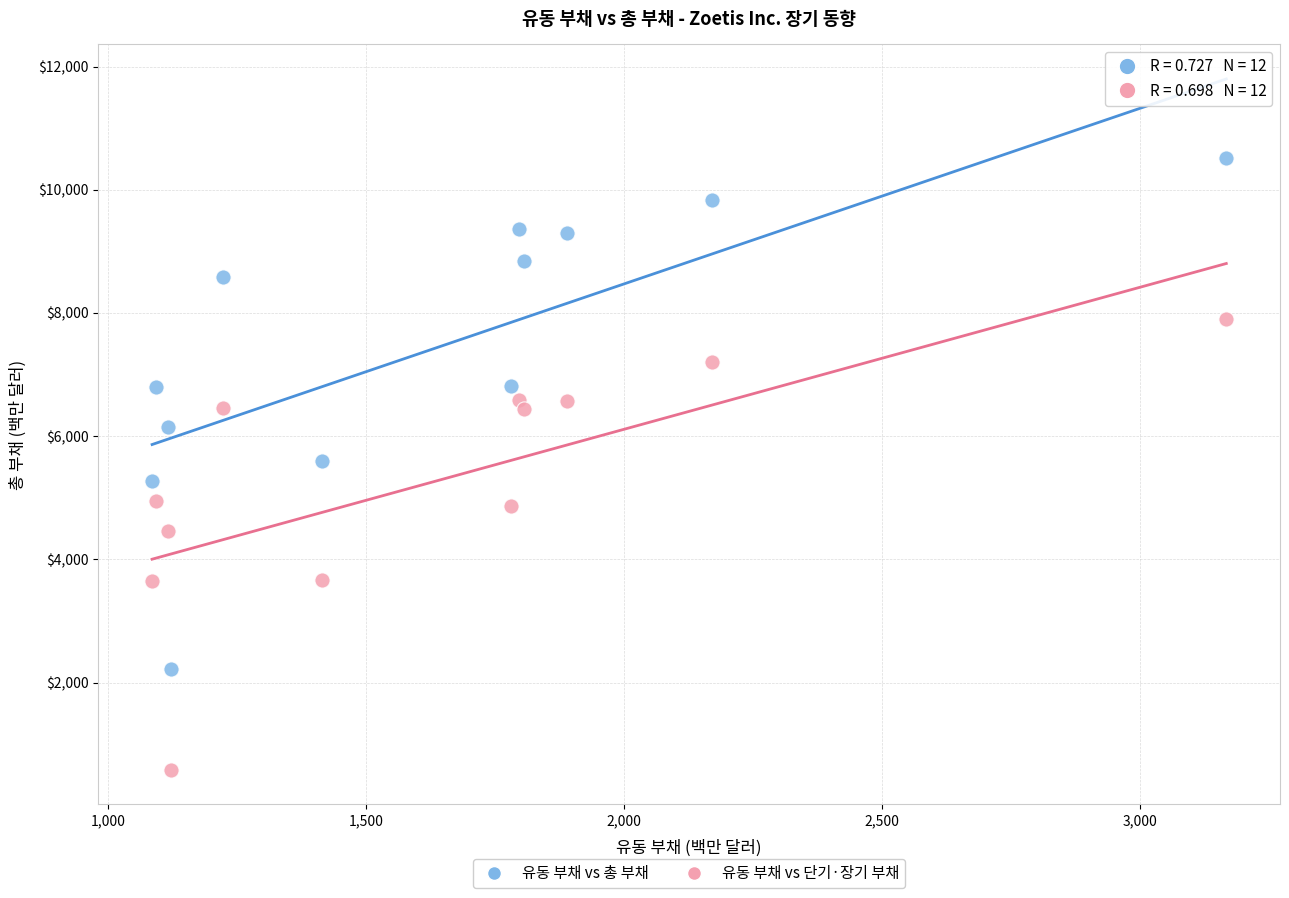

What is the X range (max minus min) for the scatter plot?

2081